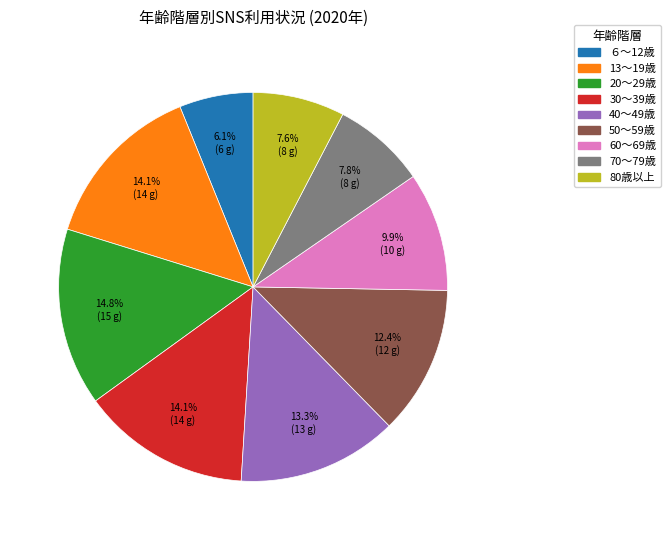

Count the number of slices in the pie.

9